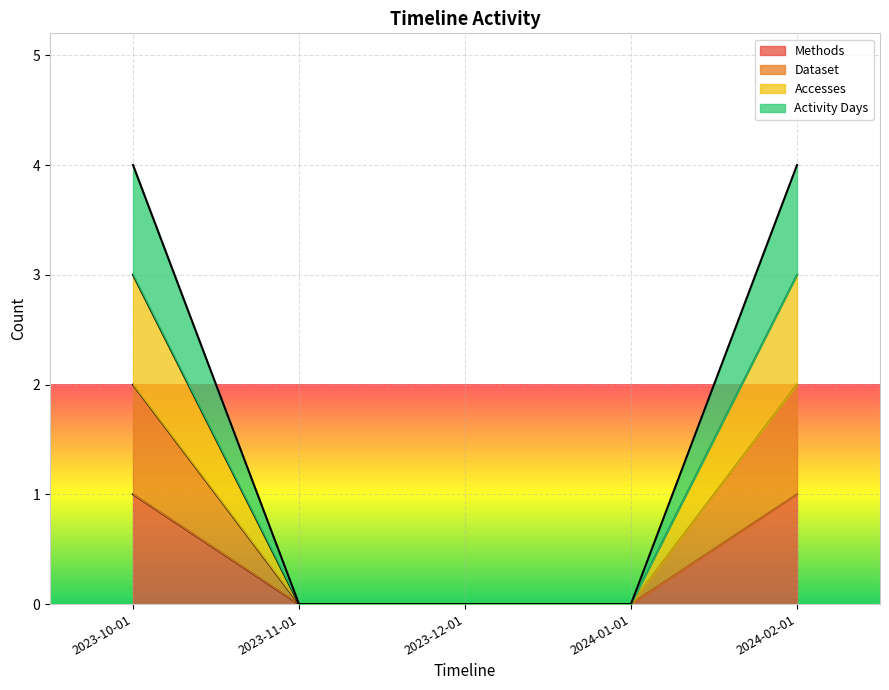

Does the chart display data point markers on the line(s)?

No